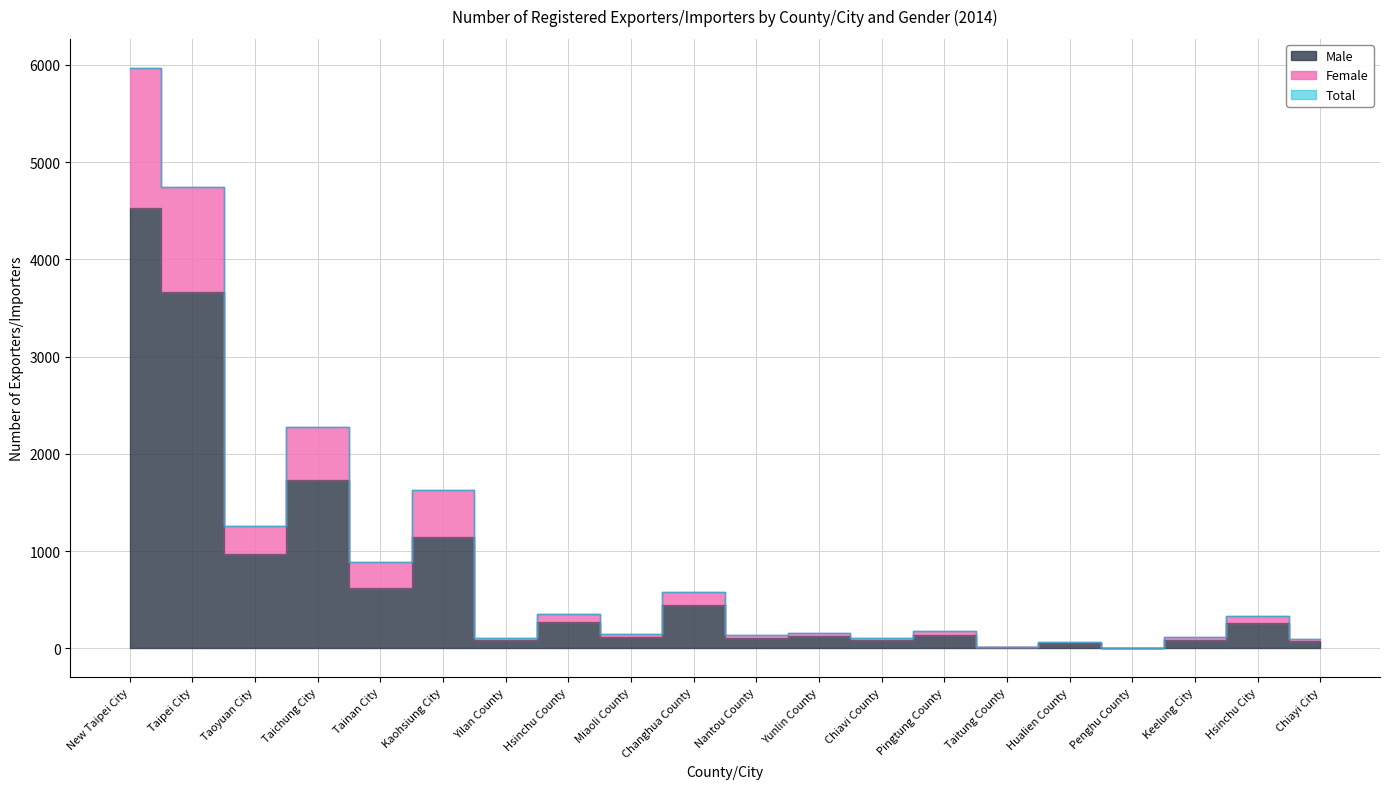

What is the total value across all series at Taitung County?

37